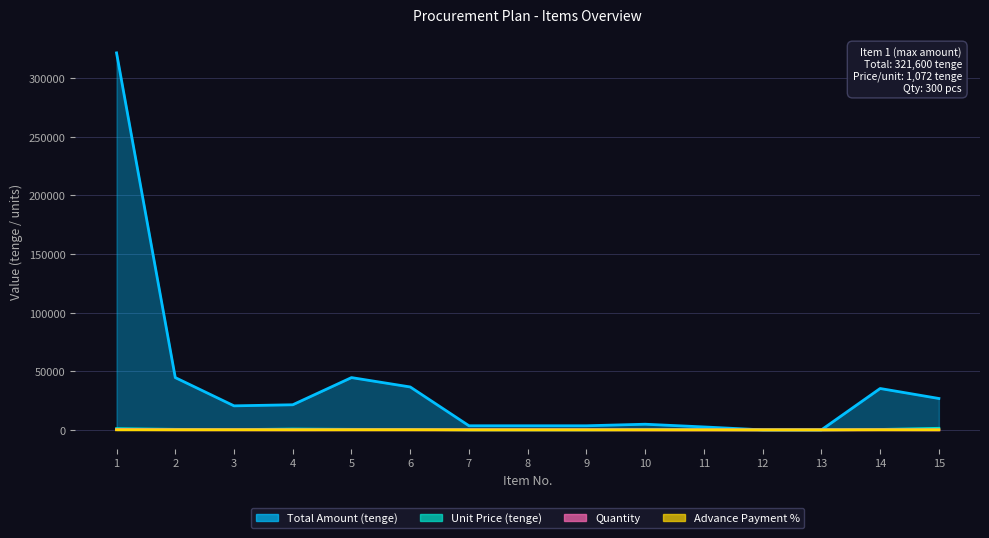

Rank the categories by Unit Price (tenge) value from highest to lowest.

15, 1, 4, 2, 5, 6, 14, 11, 10, 3, 7, 8, 9, 12, 13